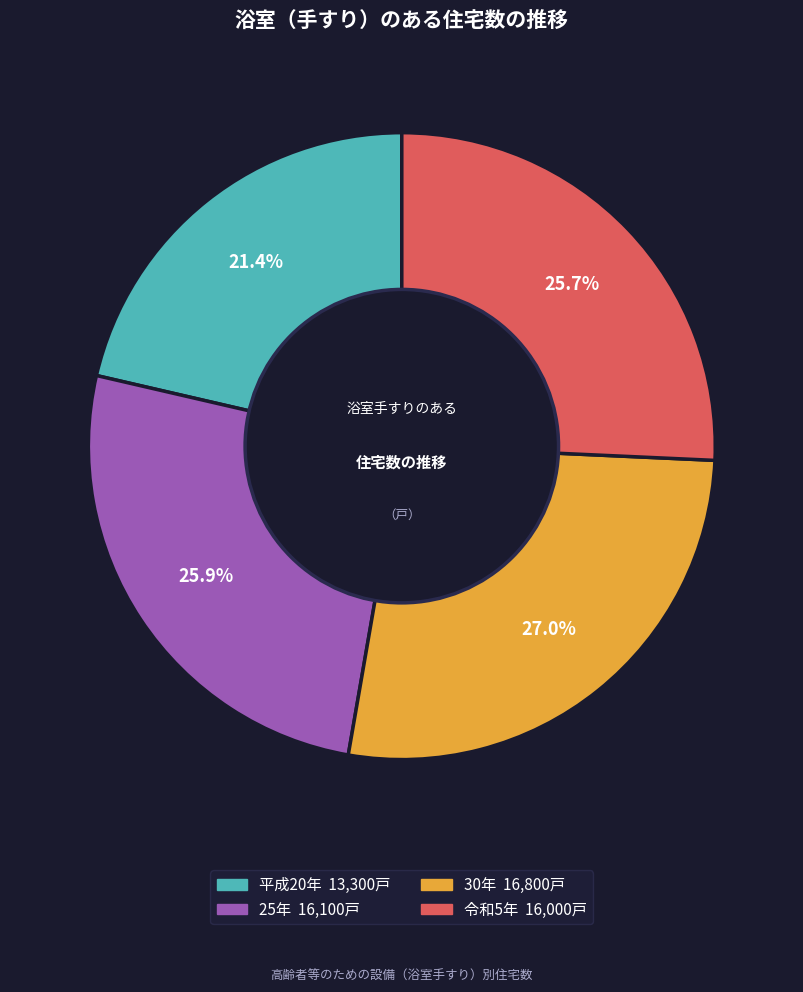

How many slices are in this pie chart?

4